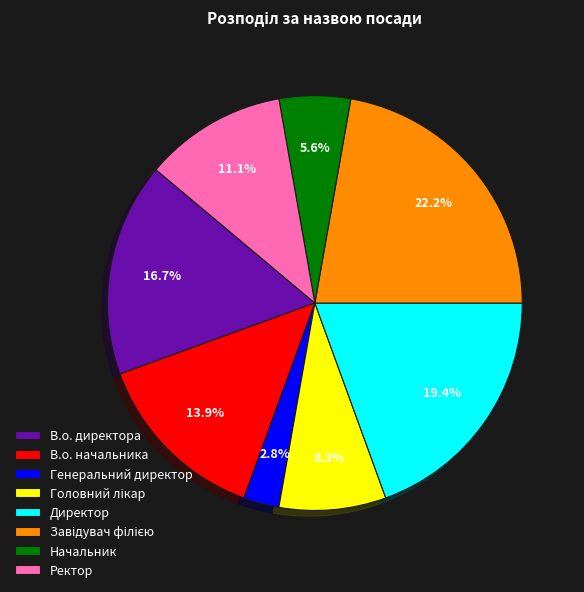

To the nearest percent, what is the difference between the Директор and В.о. начальника slice percentages?

6%